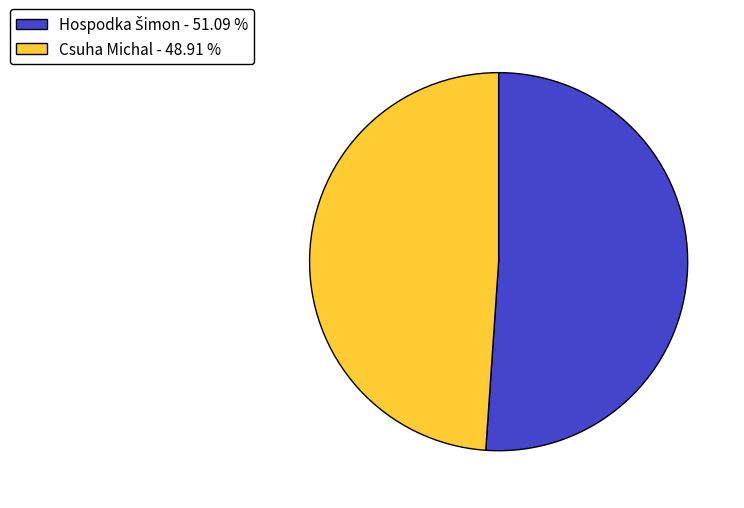

Is there a majority slice in this chart?

Yes